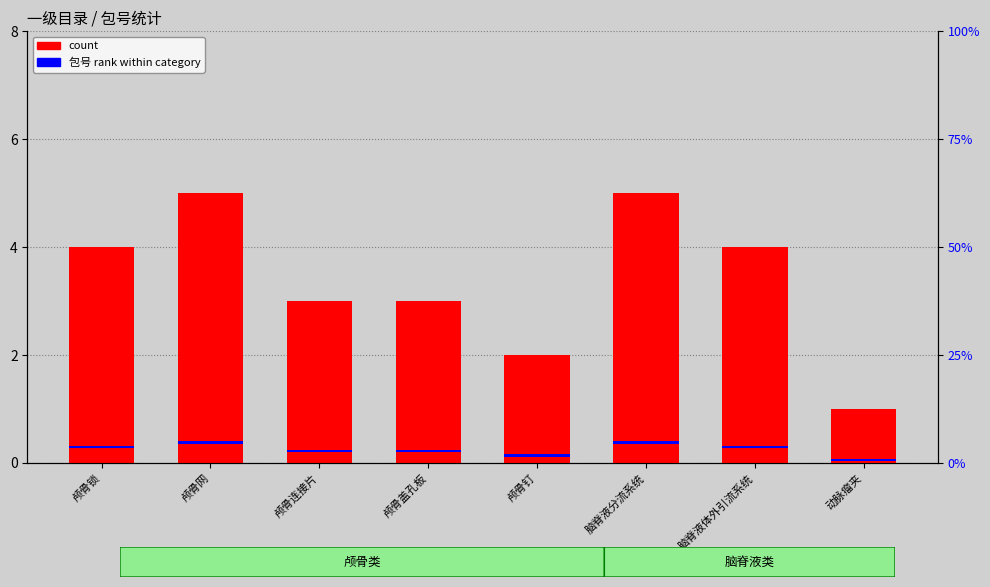

List the series in order of their overall mean, highest first.

count, 包号 rank within category